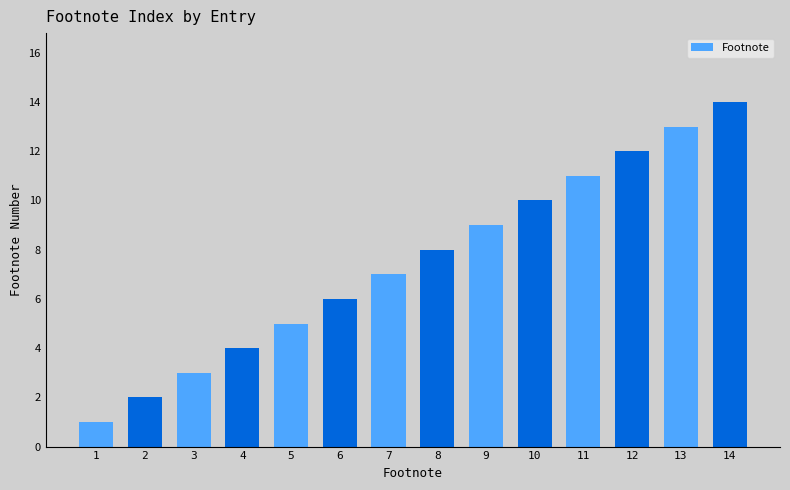

The chart shows a value of 5 at 14. True or false?

False